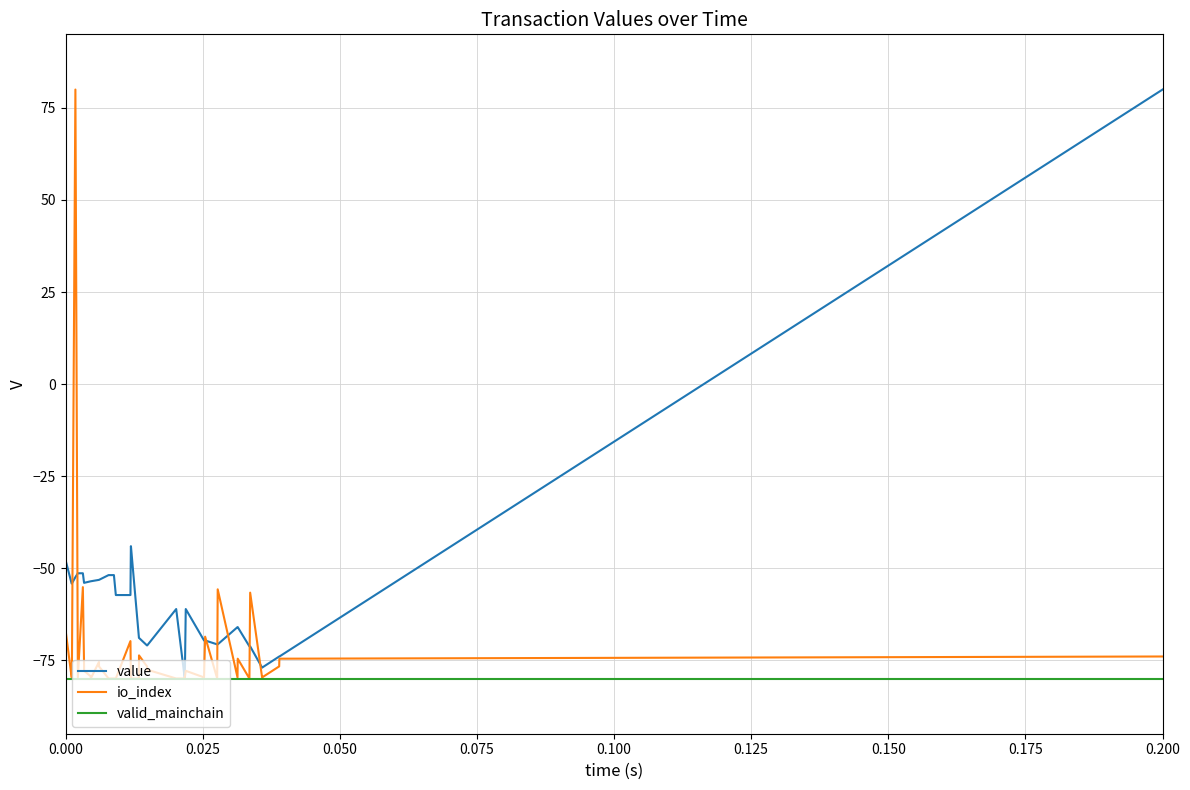

List the series in order of their overall mean, highest first.

value, io_index, valid_mainchain